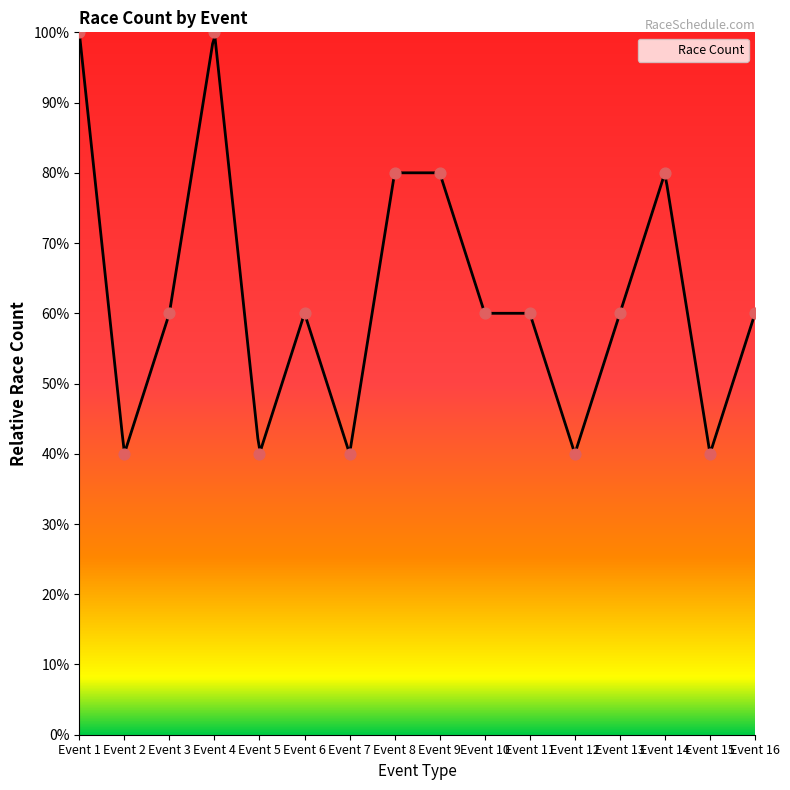

What is the lowest value of the Race Count series?

40.1